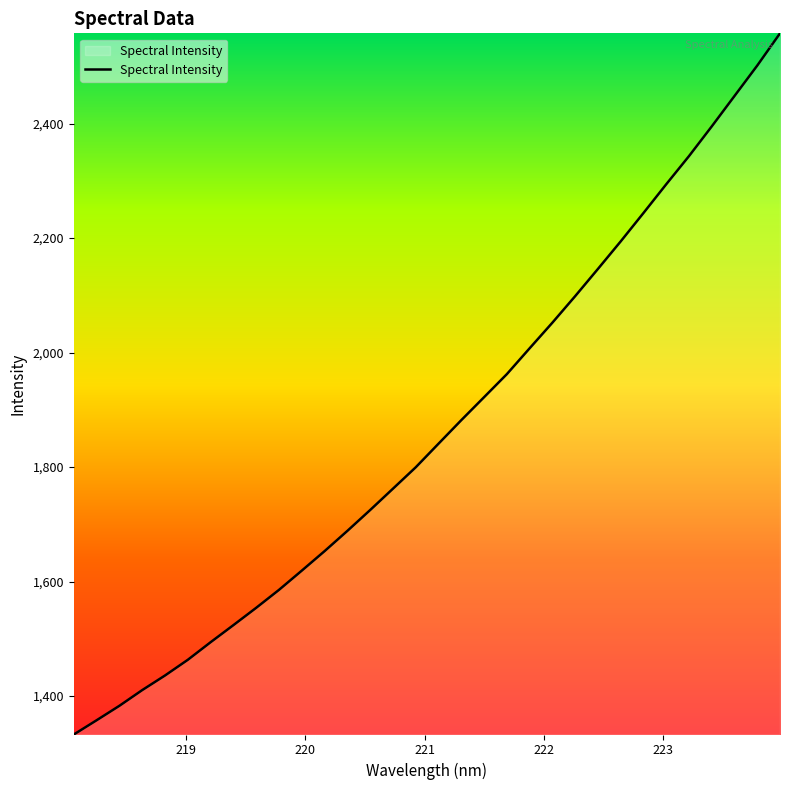

What is the maximum value shown in the chart?

2557.7